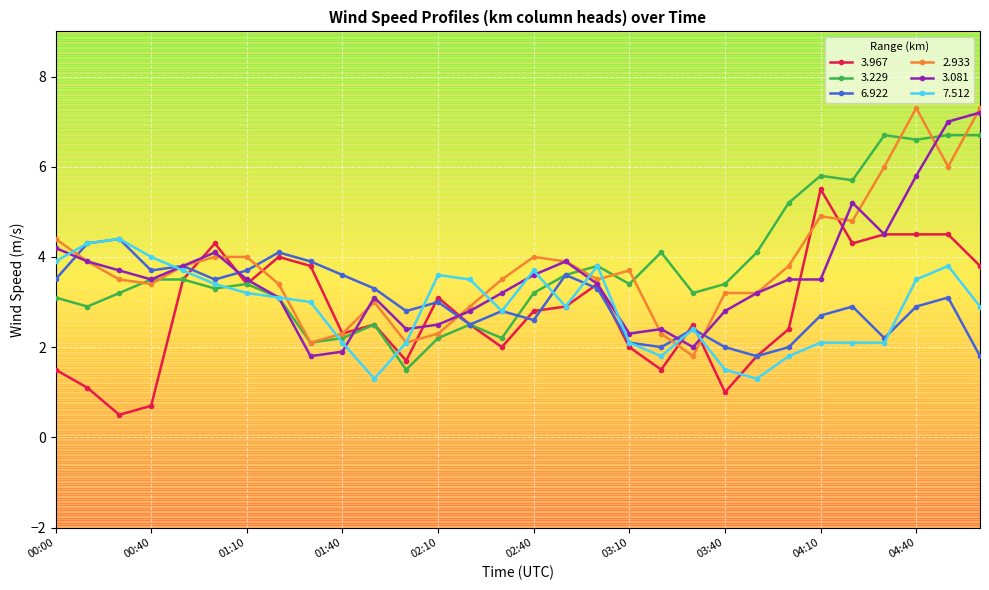

True or false: 3.967 has more than 0 interior local peaks.

True